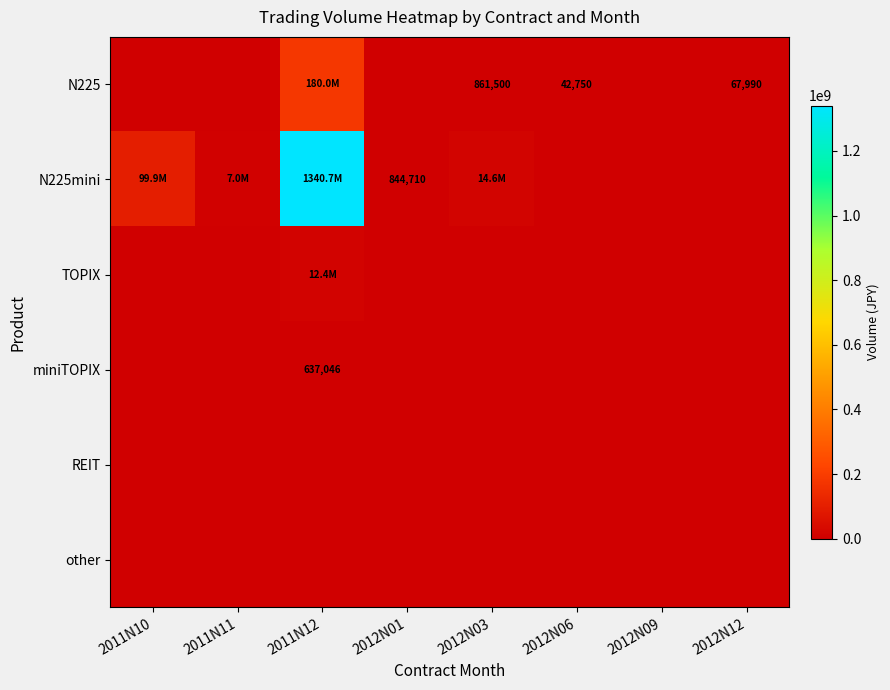

True or false: N225 has a value of 66249.7 at 2012N06.

False